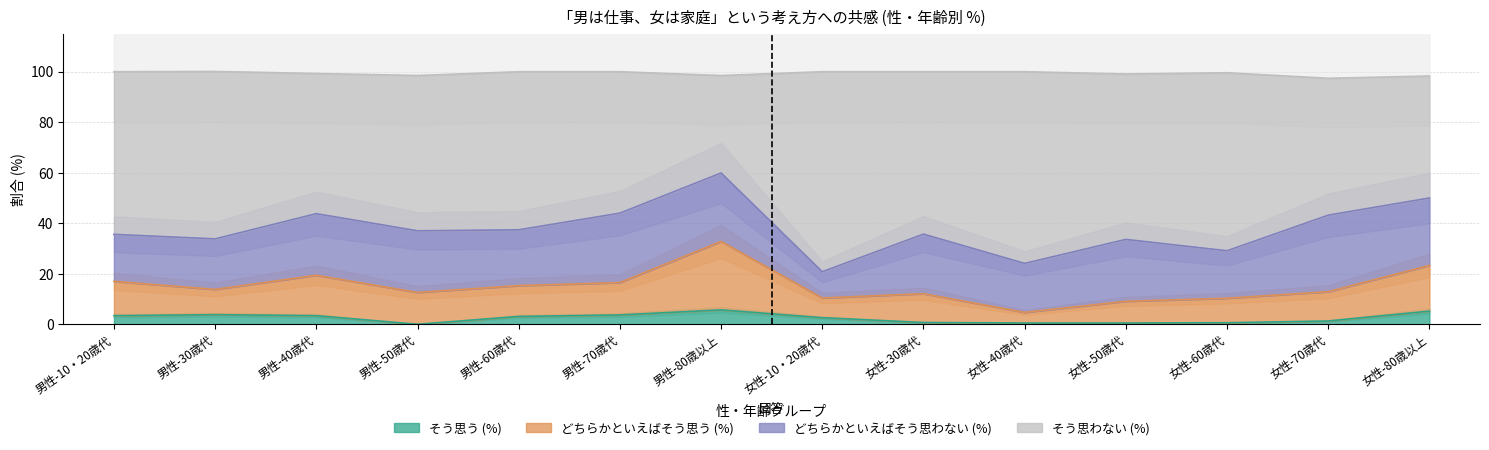

True or false: そう思わない (%) and どちらかといえばそう思う (%) cross at least once.

False